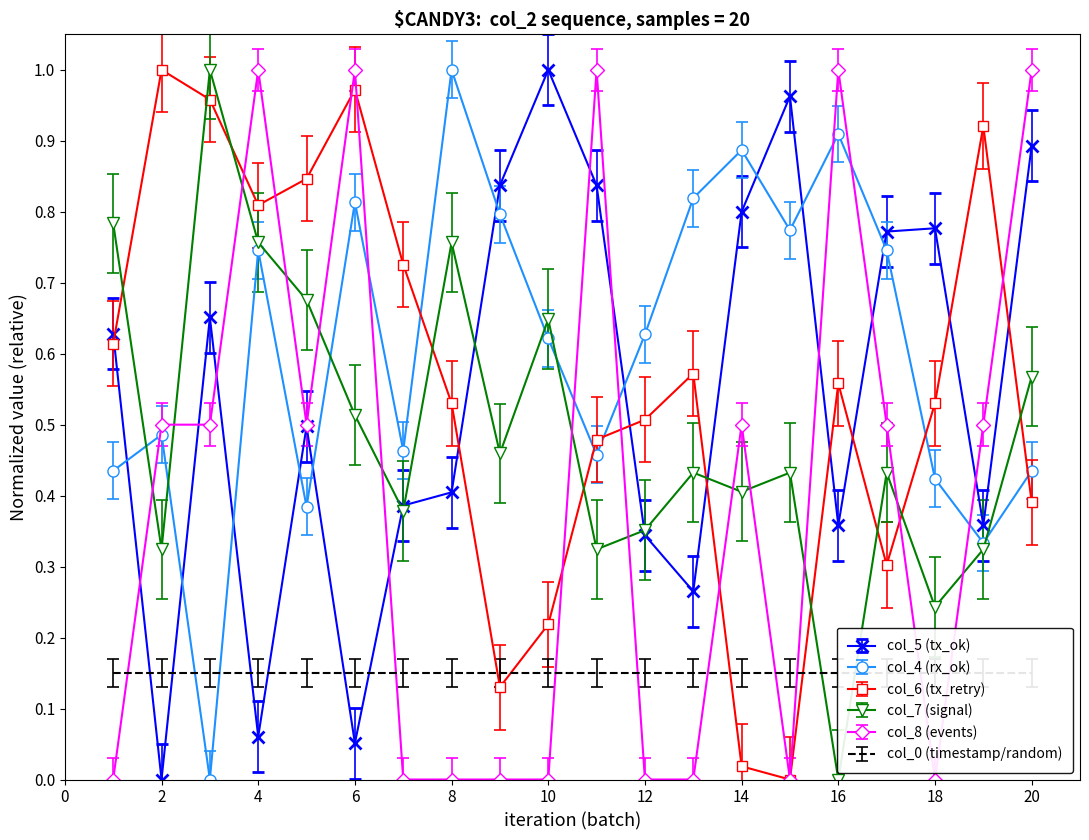

True or false: col_8 (events) has more than 0 interior local peaks.

True